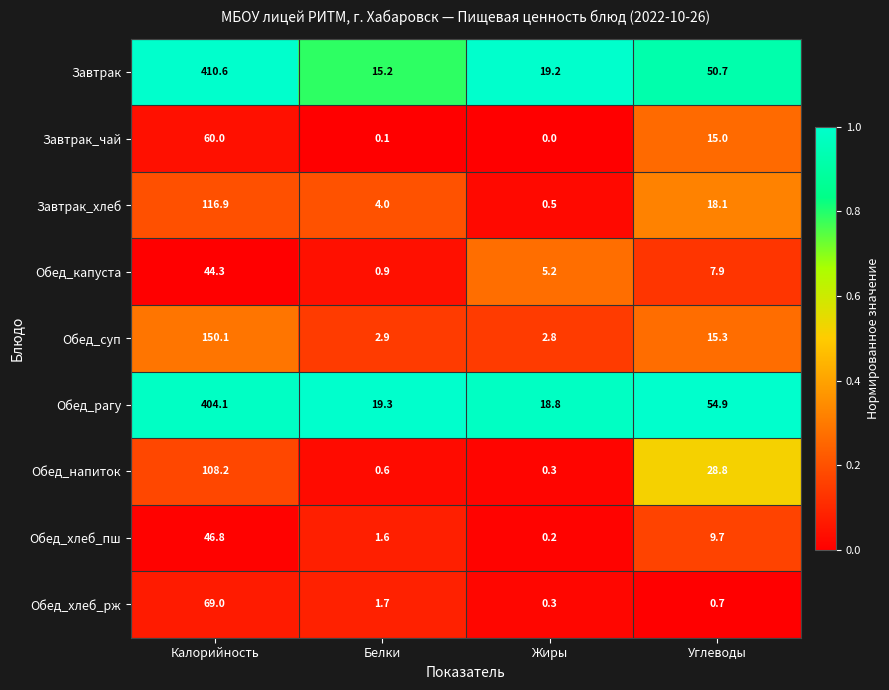

Is it true that Обед_капуста equals 0.9 at Белки?

True